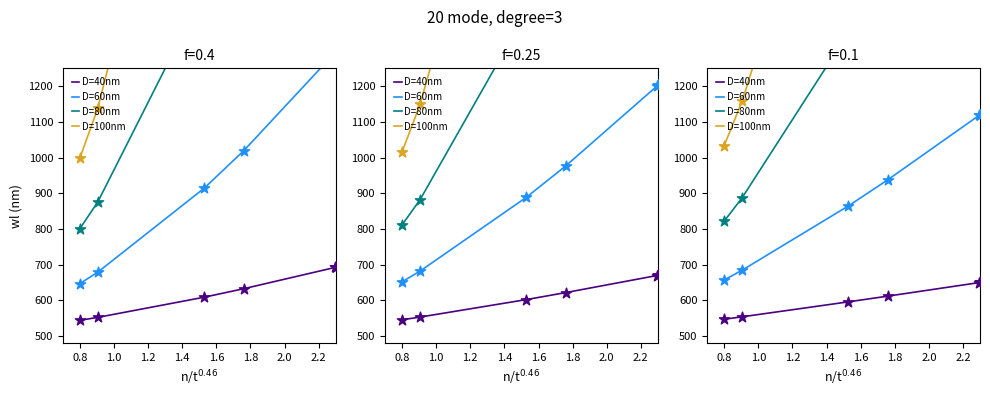

What are all the series names shown in the legend?

D=40nm, D=60nm, D=80nm, D=100nm